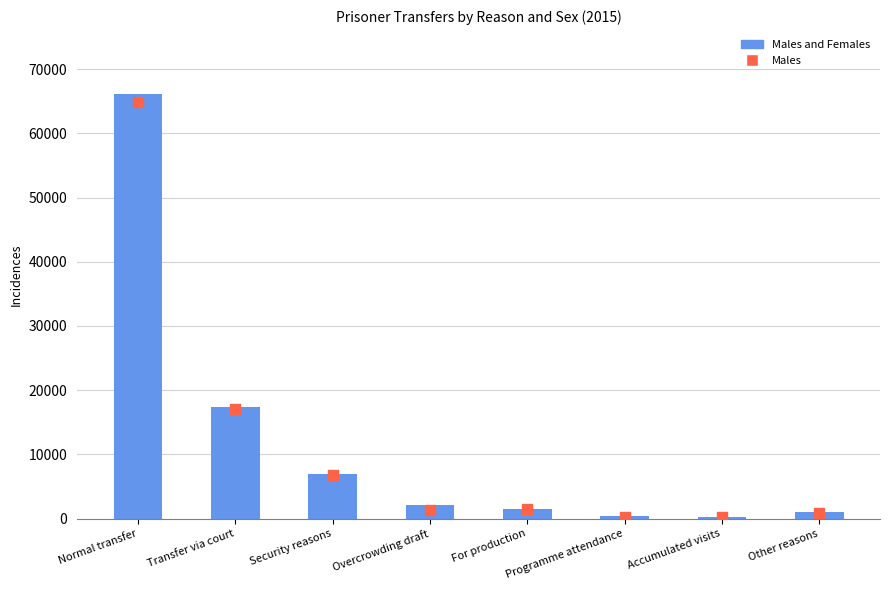

What are all the series names shown in the legend?

Males and Females, Males